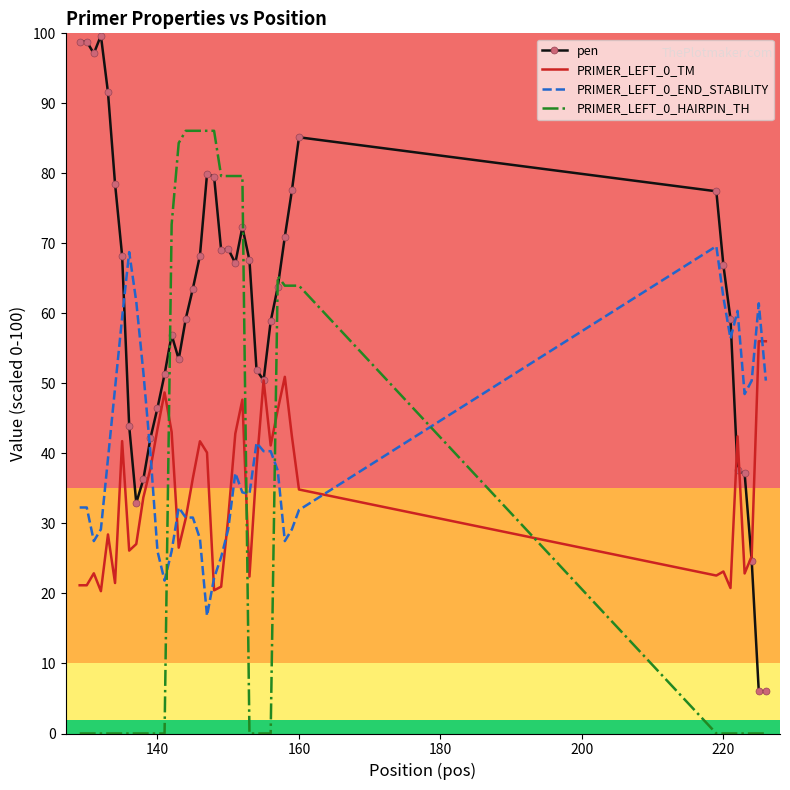

What is the lowest value of the PRIMER_LEFT_0_END_STABILITY series?

16.8